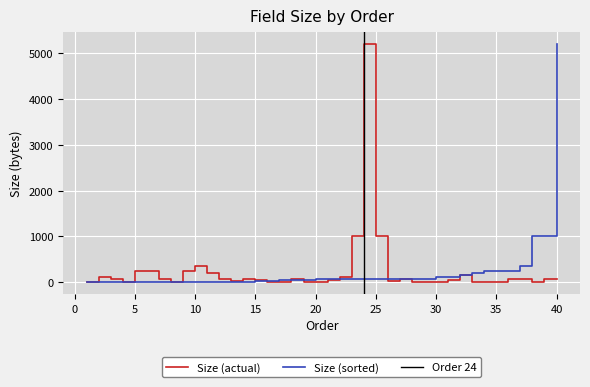

How many values exceed 72?

19